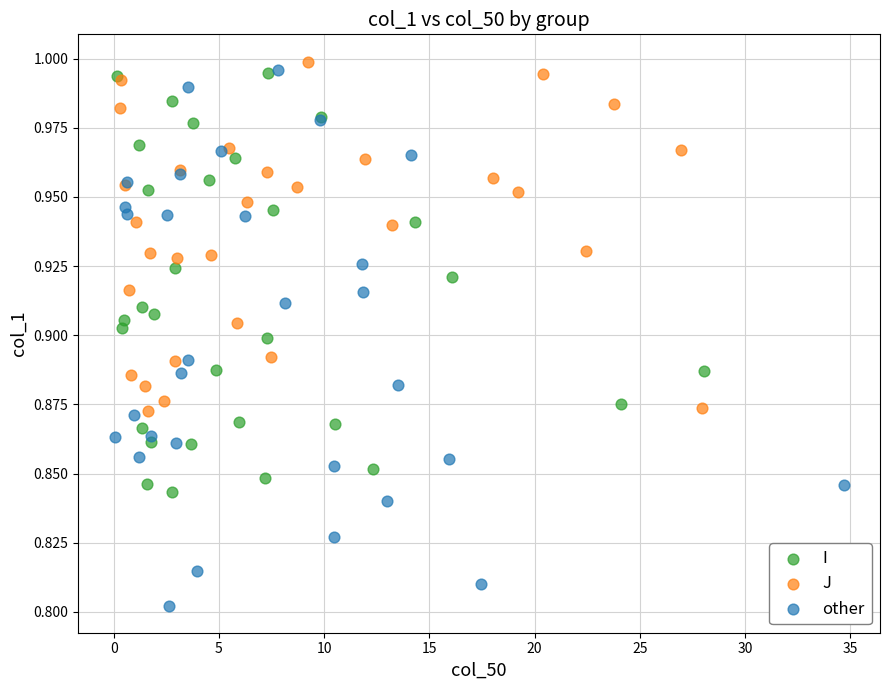

Which series has the largest Y range (max minus min)?

other